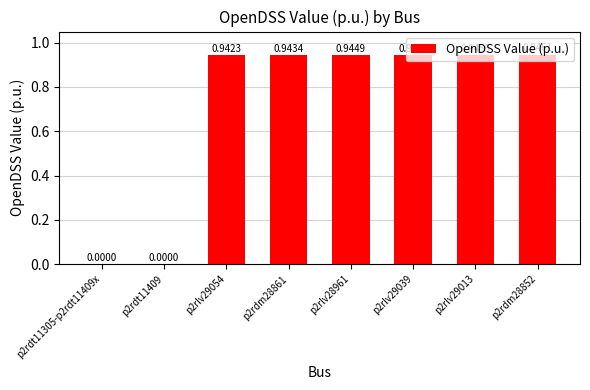

How many data points does each series have?

8